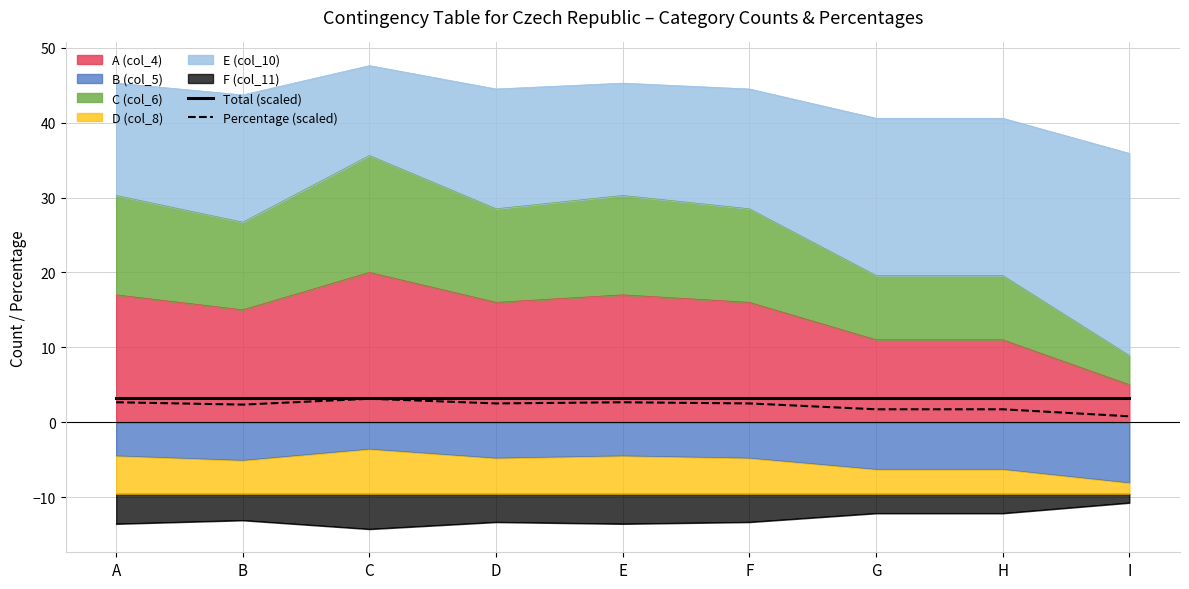

What is the spread (max minus min) of values at D?

0.7